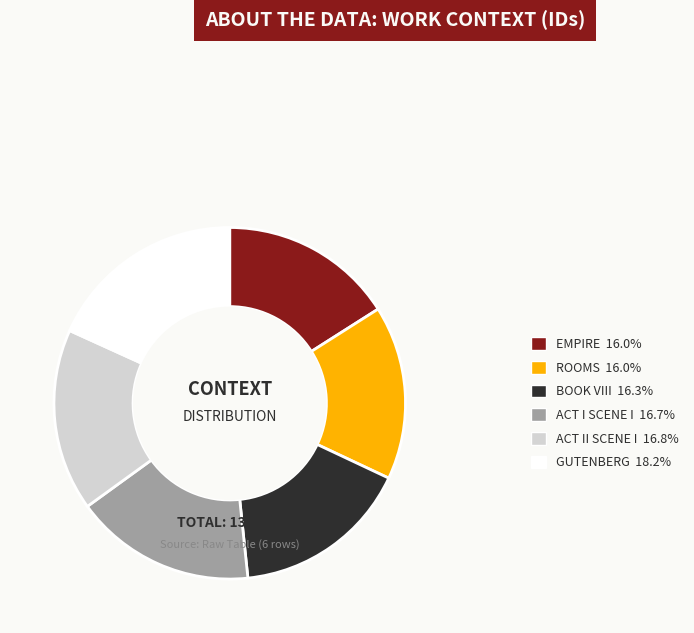

Is there any slice that represents more than half of the pie?

No